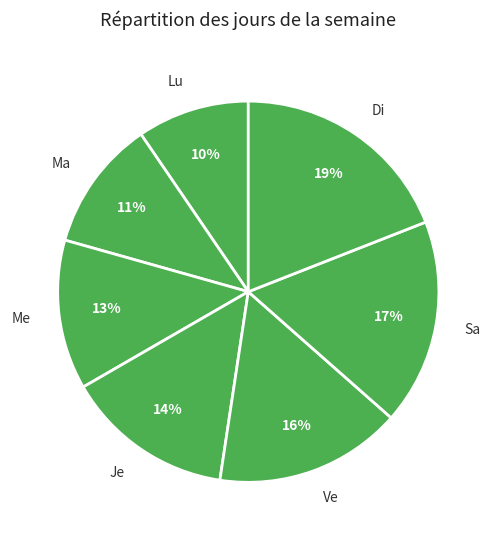

What percentage is the Je slice, to the nearest percent?

14%